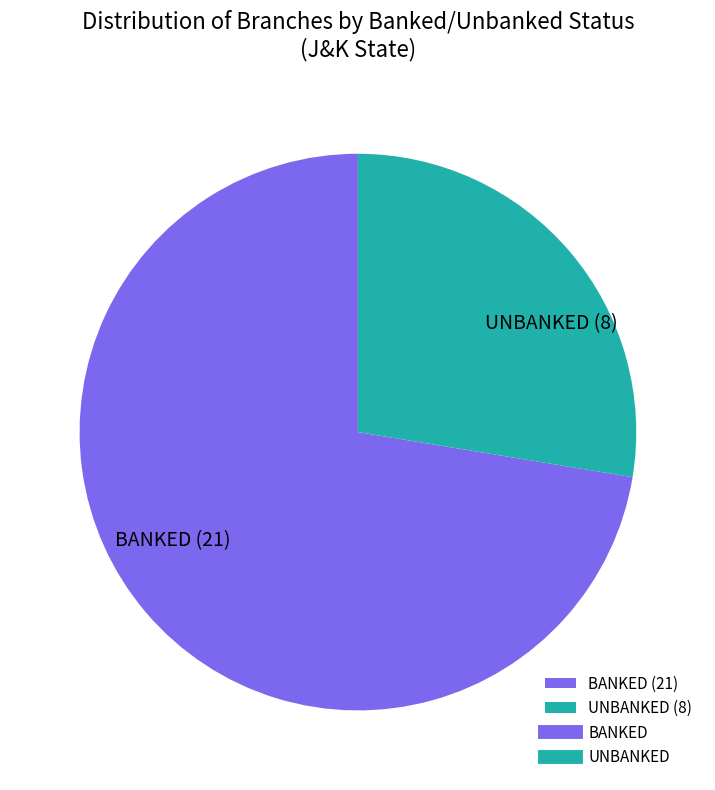

Which category has the biggest portion of the pie?

BANKED (21)